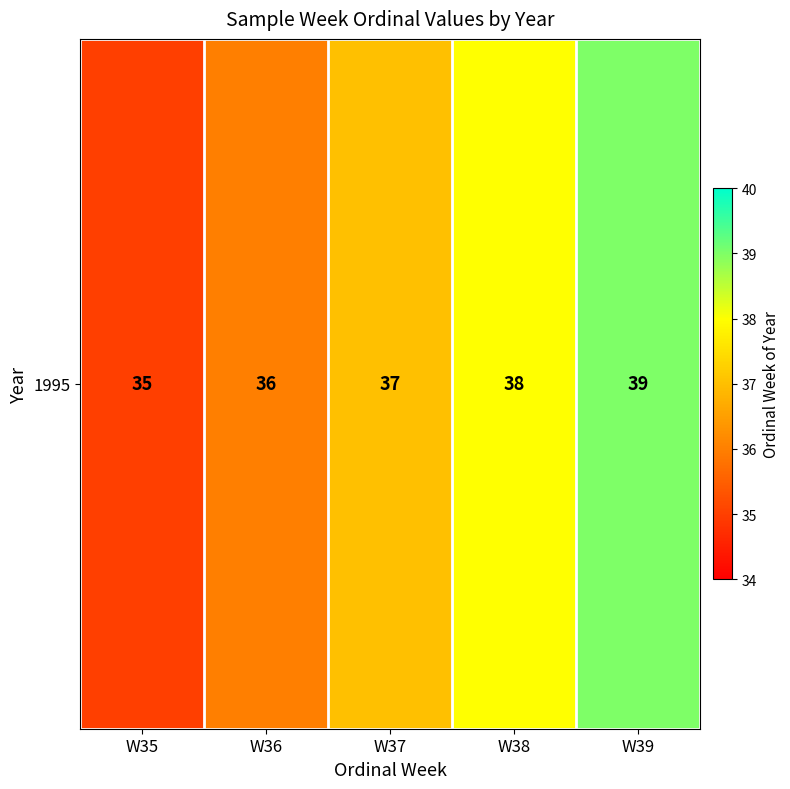

Rank the categories by value from highest to lowest.

W39, W38, W37, W36, W35